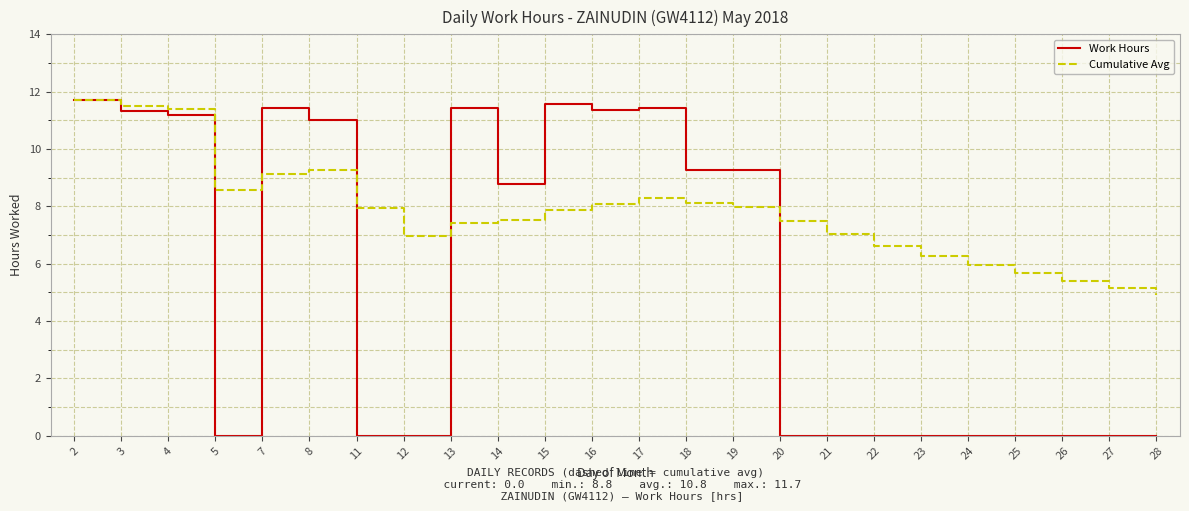

What is the greatest value displayed?

11.7